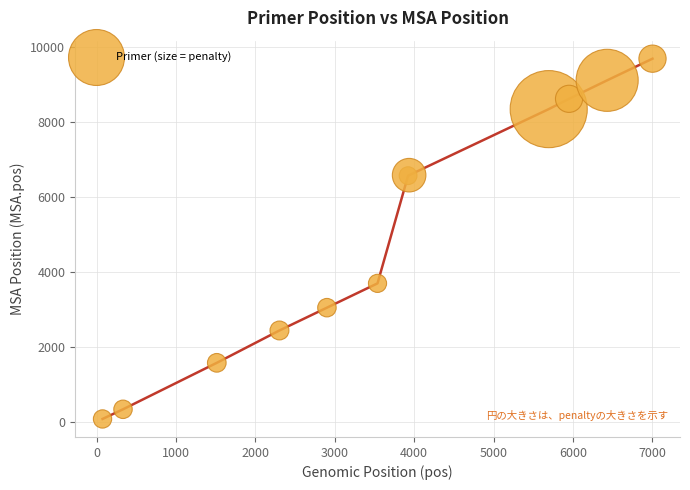

What Y value in the scatter plot is closest to 4886?

3697